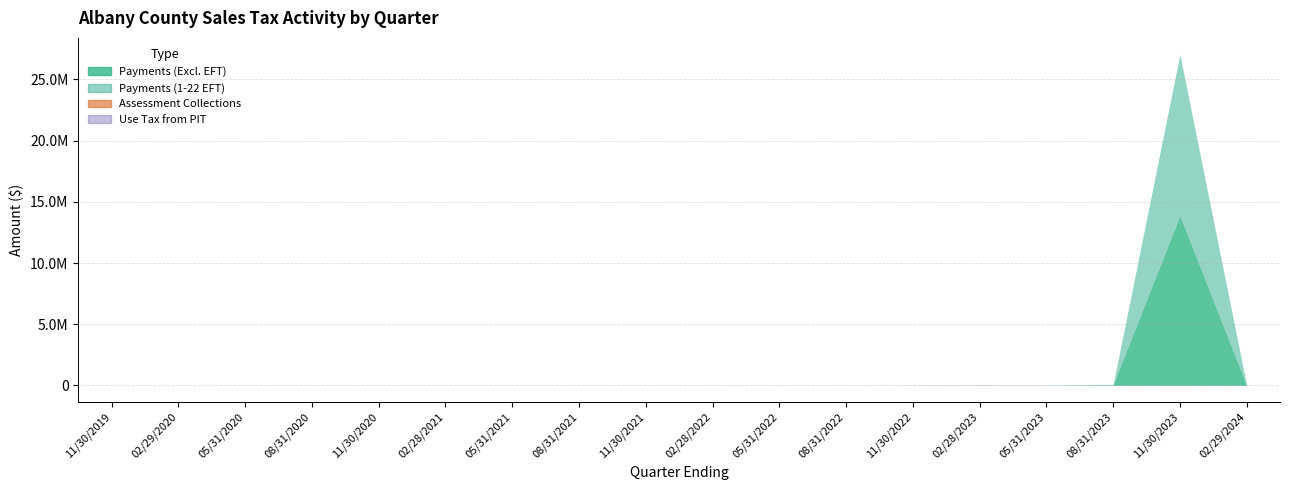

What are all the series names shown in the legend?

Payments (Excl. EFT), Payments (1-22 EFT), Assessment Collections, Use Tax from PIT